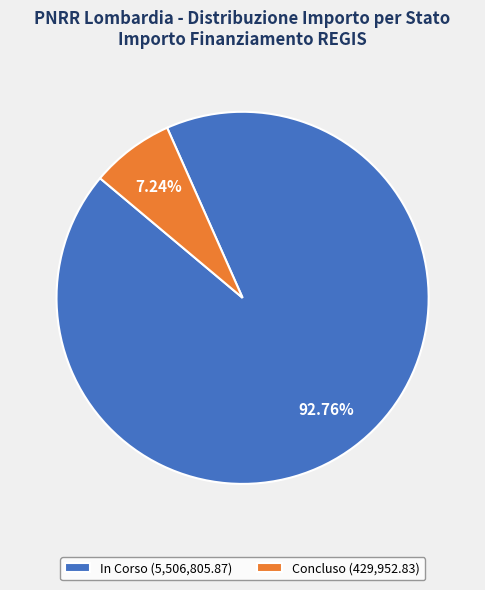

Which category has the biggest portion of the pie?

In Corso (5,506,805.87)